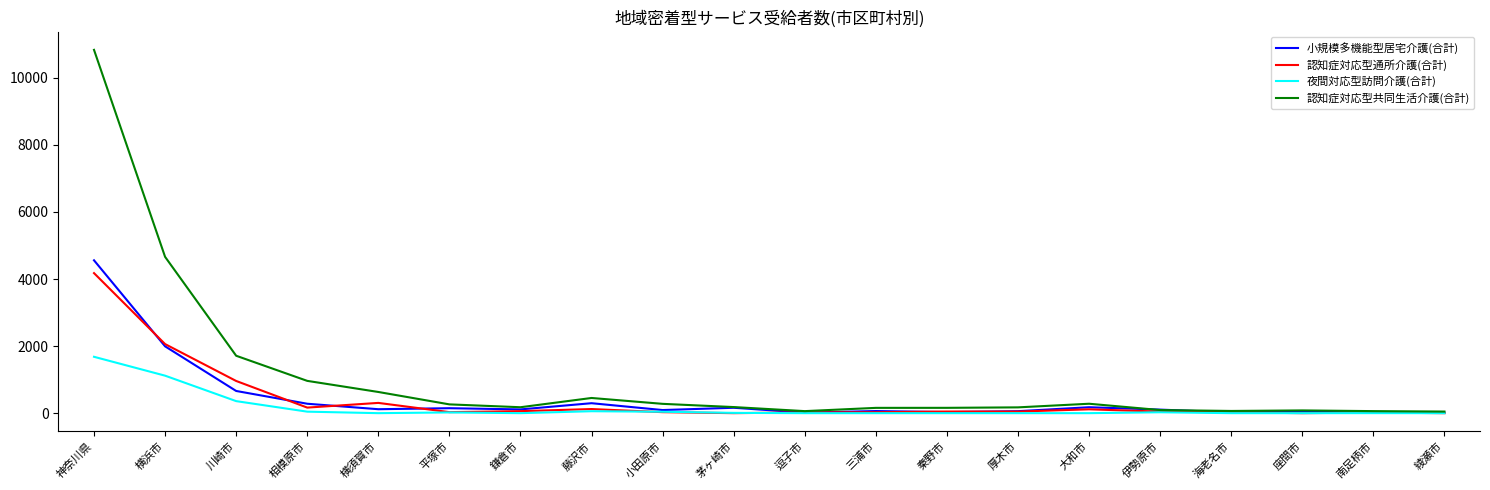

What is the highest value of the 小規模多機能型居宅介護(合計) series?

4558